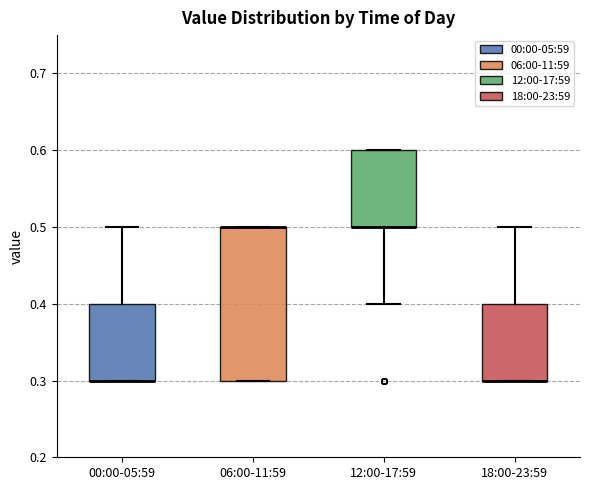

Where is the lower edge of the box for 06:00-11:59 on the y-axis? The values are not printed on the chart, so give them approximately, as read against the axis.

0.3